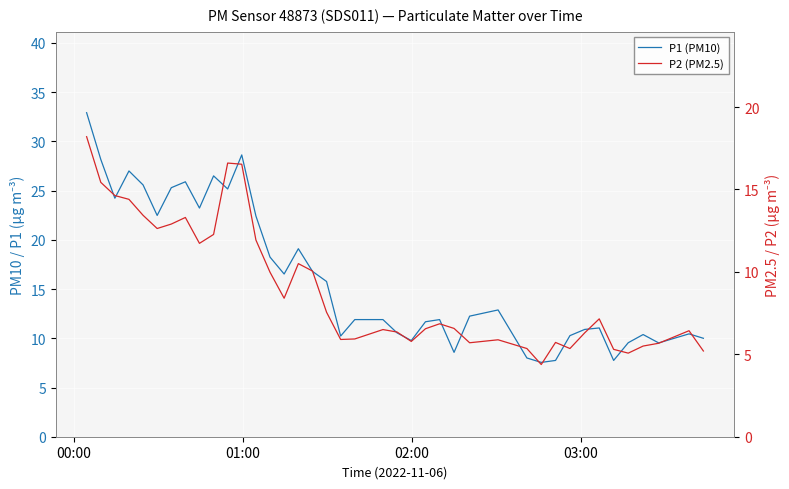

True or false: P2 (PM2.5) and P1 (PM10) intersect in this chart.

False